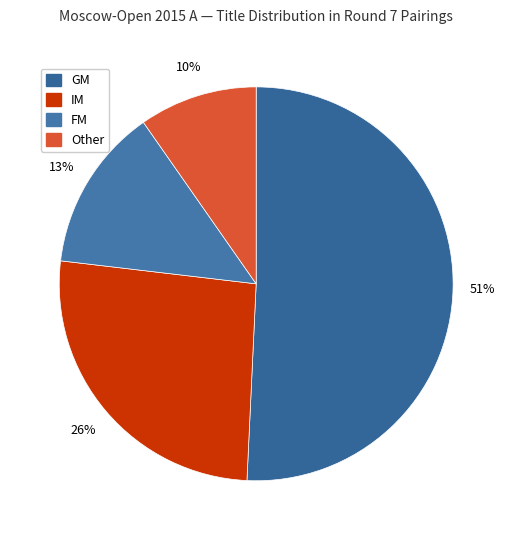

Does GM represent more than half of the total?

Yes